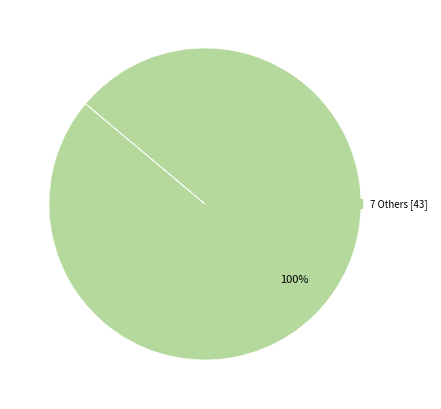

How many slices are in this pie chart?

1